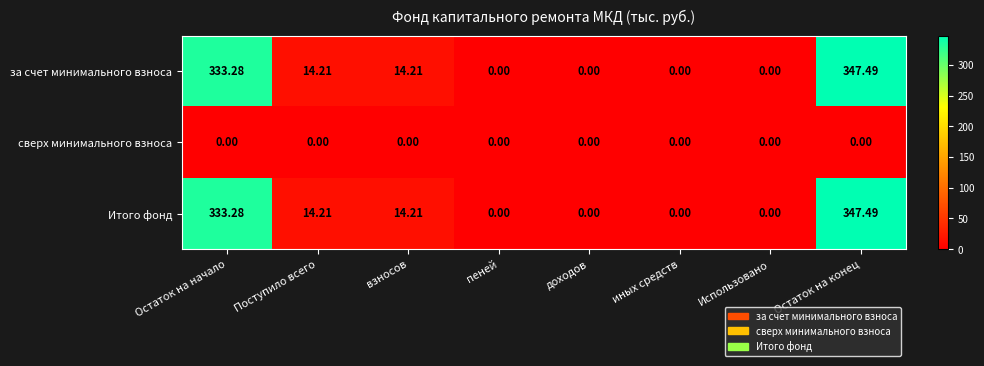

At which category is the sum across all series the highest?

Остаток на конец